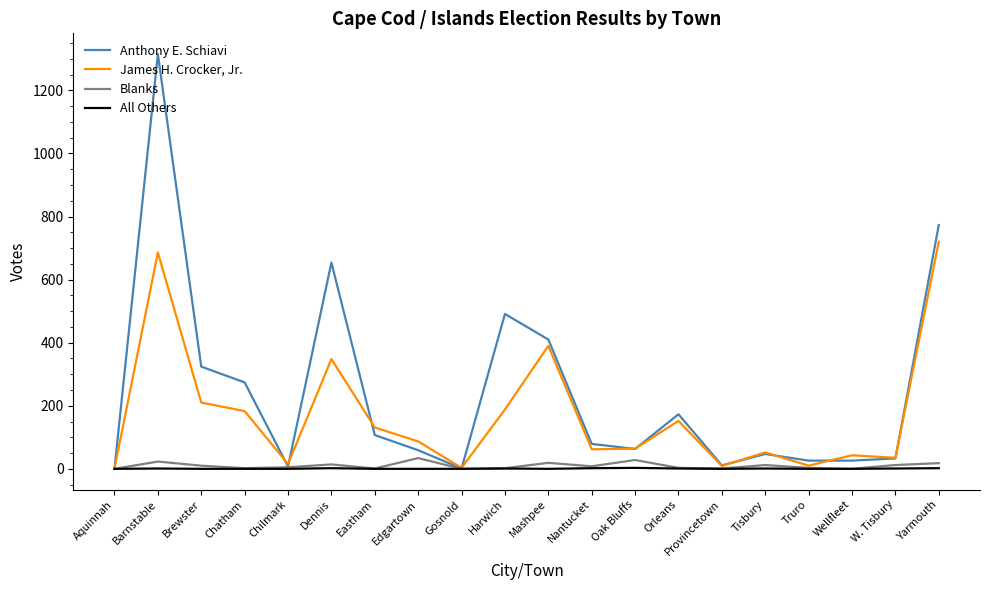

Which series has the largest total across all categories?

Anthony E. Schiavi